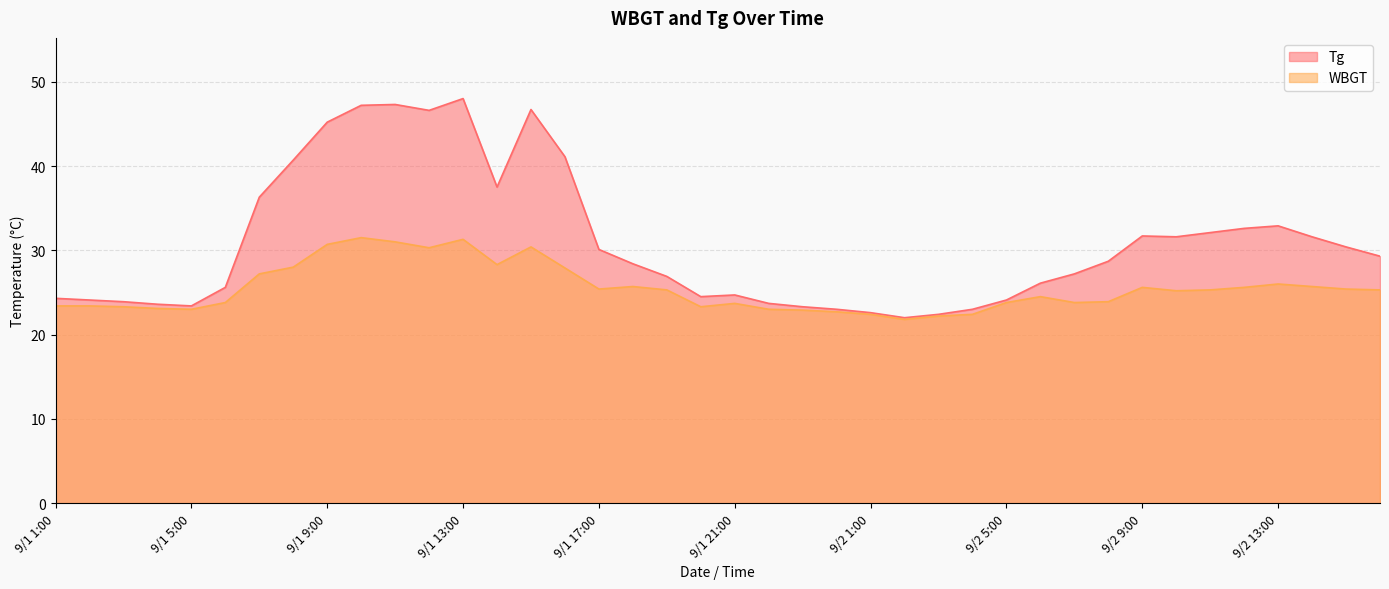

True or false: WBGT and Tg cross at least once.

False